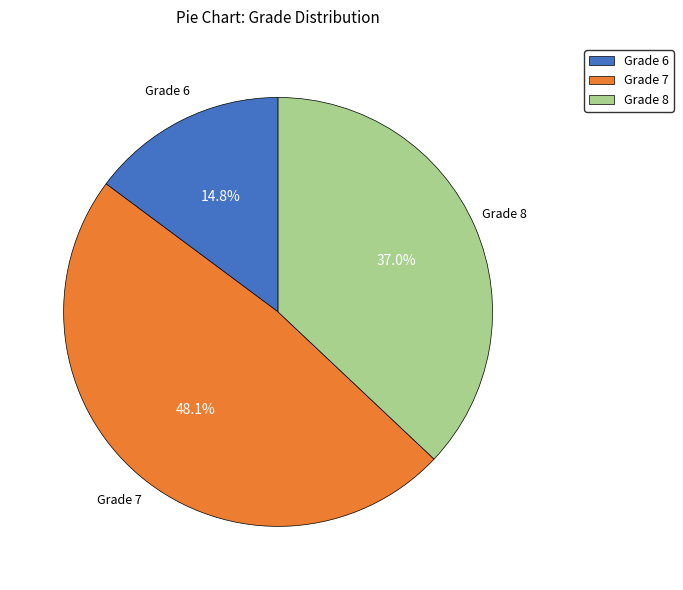

What is the ratio of the value at Grade 6 to the value at Grade 7?

0.3